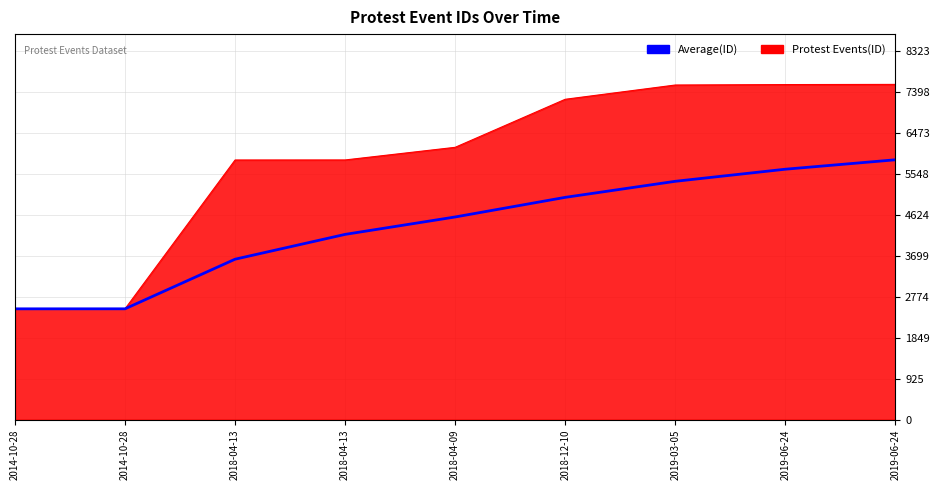

What are all the series names shown in the legend?

Average(ID), Protest Events(ID)